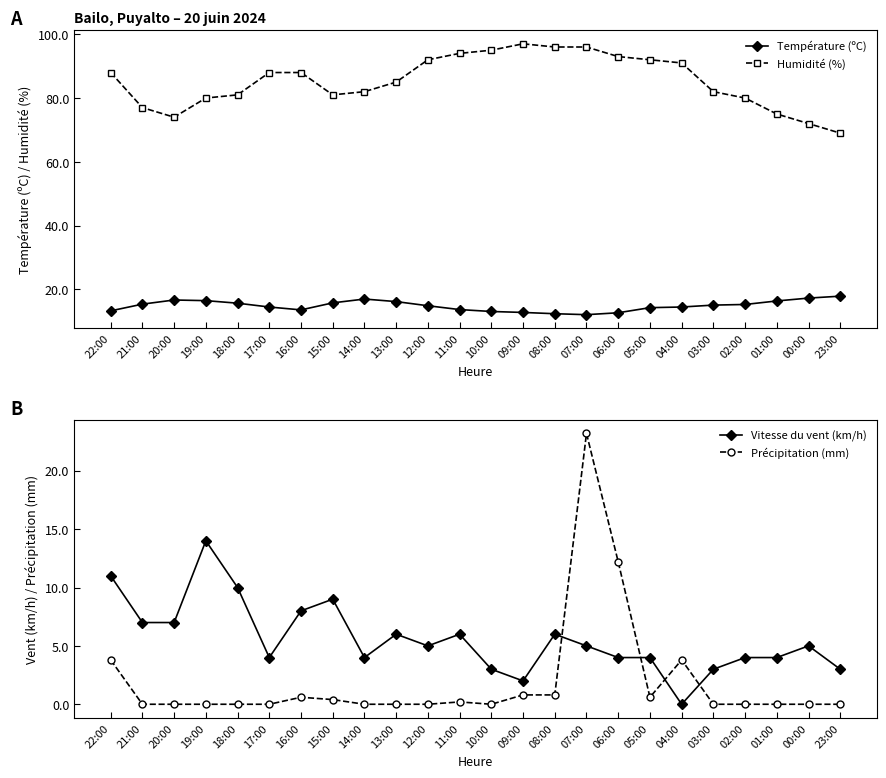

How many interior local valleys does the Vitesse du vent (km/h) series have?

5